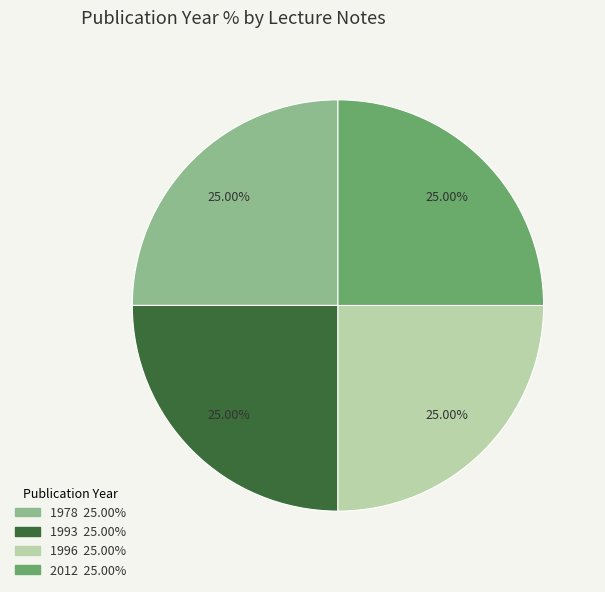

Approximately how many times larger is the value at 1978 compared to 2012?

1.0